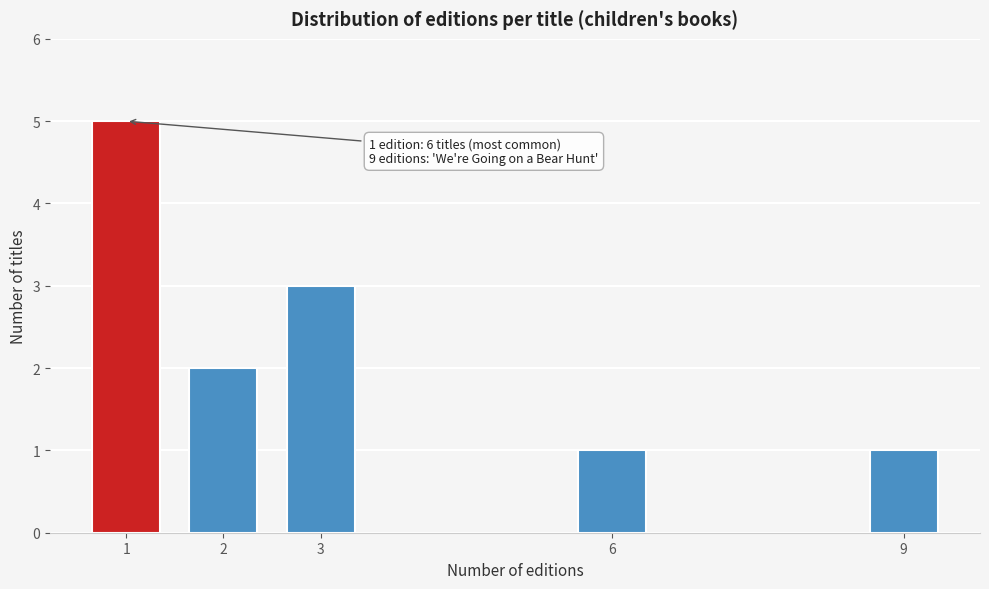

Reading left to right, what are all the values shown in this chart?

1=5	2=2	3=3	6=1	9=1